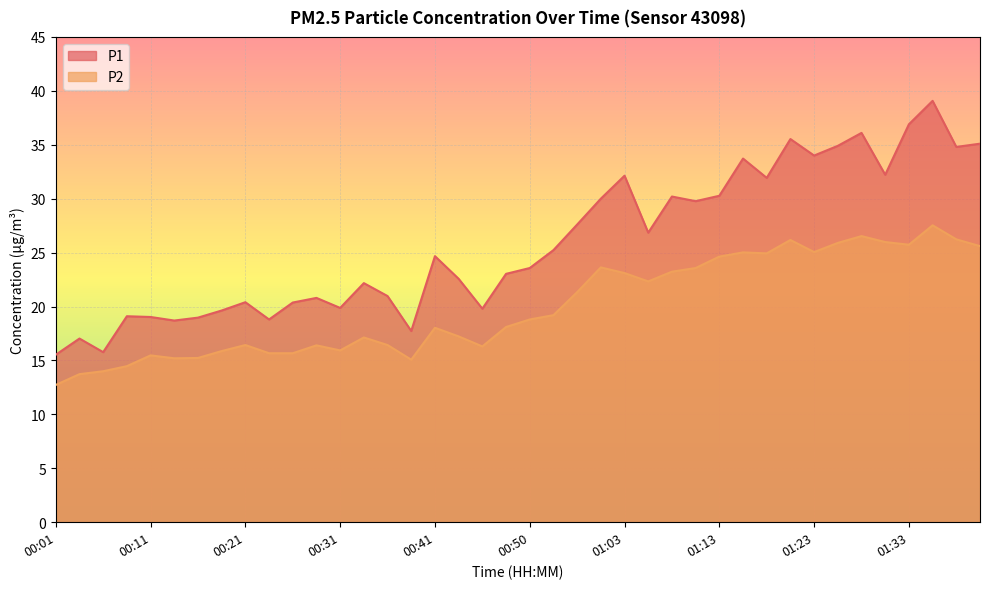

Rank the series at 01:23 from lowest to highest value.

P2, P1